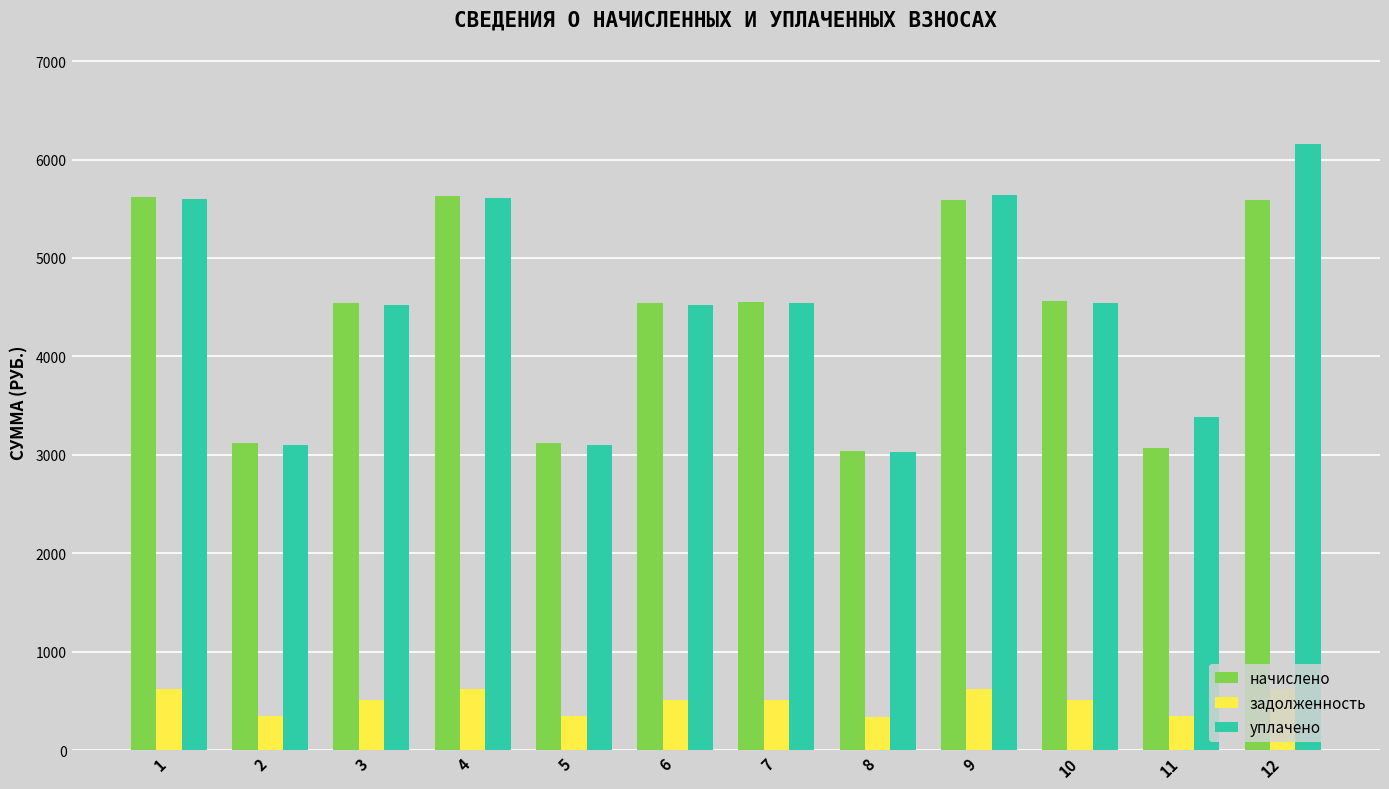

Which series changed the most between 1 and 10?

начислено